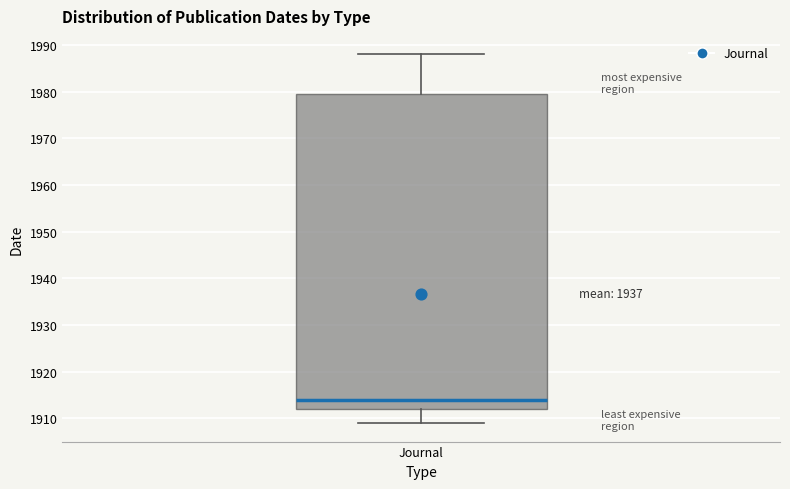

Read this box plot against the y-axis: the position of the median line, the range covered by the box, and the ends of both whiskers. The values are not printed on the chart, so give them approximately, as read against the axis.

median 1914, box 1912 to 1980, whiskers 1909 to 1988